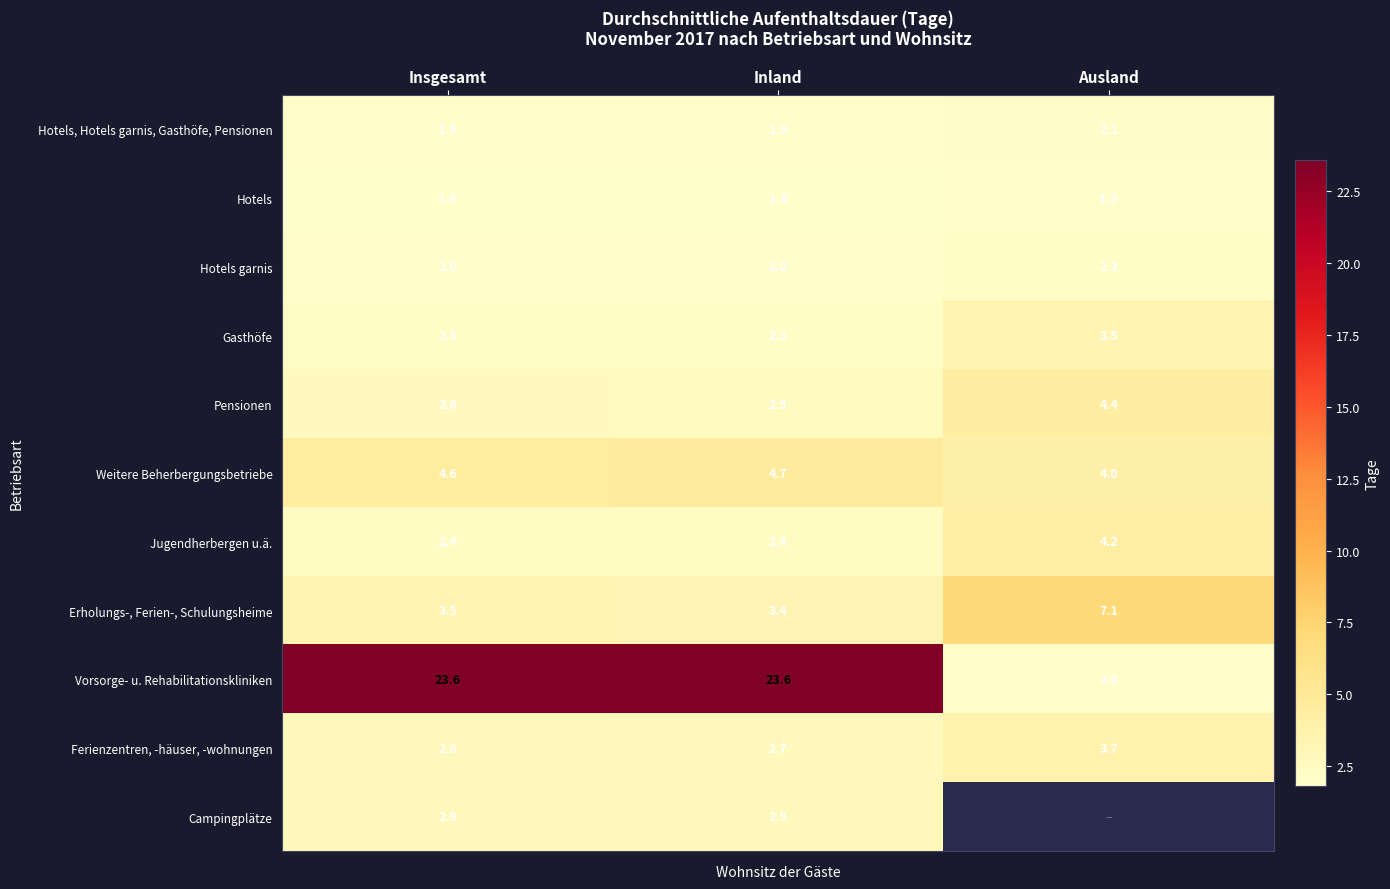

What is the minimum value for Hotels garnis?

2.0